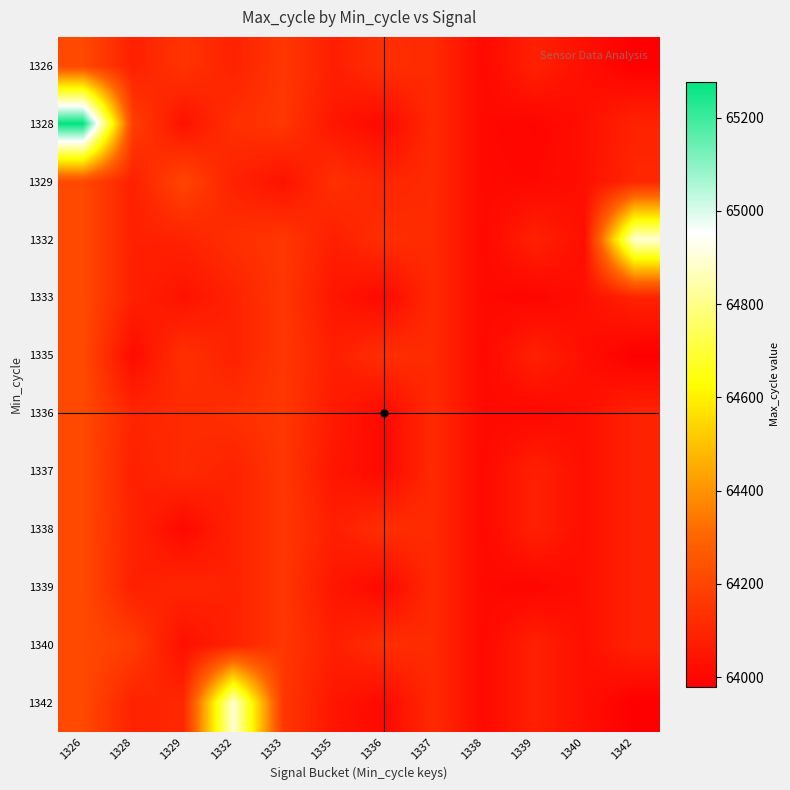

Reading right to left, transcribe all the data shown in this chart.

1326: 1342=63979	1340=64029	1339=64084	1338=64010	1337=64114	1336=64129	1335=64078	1333=64155	1332=64088	1329=64145	1328=64083	1326=64212
1328: 1342=64090	1340=64029	1339=63997	1338=64010	1337=64114	1336=64010	1335=64050	1333=64155	1332=64130	1329=64039	1328=64178	1326=65277
1329: 1342=64105	1340=64029	1339=64007	1338=64010	1337=64114	1336=64097	1335=64134	1333=64039	1332=64088	1329=64201	1328=64083	1326=64212
1332: 1342=64897	1340=64029	1339=64084	1338=64010	1337=64114	1336=64129	1335=64078	1333=64155	1332=64130	1329=64088	1328=64083	1326=64212
1333: 1342=64090	1340=64029	1339=63997	1338=64010	1337=64114	1336=64010	1335=64050	1333=64155	1332=64088	1329=64039	1328=64083	1326=64212
1335: 1342=63979	1340=64029	1339=64084	1338=64010	1337=64114	1336=64129	1335=64078	1333=64155	1332=64088	1329=64134	1328=64018	1326=64212
1336: 1342=64090	1340=64029	1339=64007	1338=64010	1337=64114	1336=64010	1335=64063	1333=64155	1332=64129	1329=64115	1328=64097	1326=64212
1337: 1342=64090	1340=64029	1339=64084	1338=64010	1337=64114	1336=64010	1335=64050	1333=64155	1332=64088	1329=64114	1328=64083	1326=64212
1338: 1342=64090	1340=64029	1339=64084	1338=64010	1337=64114	1336=64129	1335=64078	1333=64155	1332=64088	1329=64010	1328=64091	1326=64212
1339: 1342=64090	1340=64029	1339=63997	1338=64010	1337=64114	1336=64007	1335=64050	1333=64155	1332=64088	1329=64101	1328=64083	1326=64212
1340: 1342=64090	1340=64029	1339=64084	1338=64010	1337=64114	1336=64129	1335=64078	1333=64155	1332=64088	1329=64029	1328=64172	1326=64212
1342: 1342=63979	1340=64029	1339=64084	1338=64010	1337=64114	1336=64010	1335=64050	1333=64155	1332=64897	1329=64105	1328=64090	1326=64212